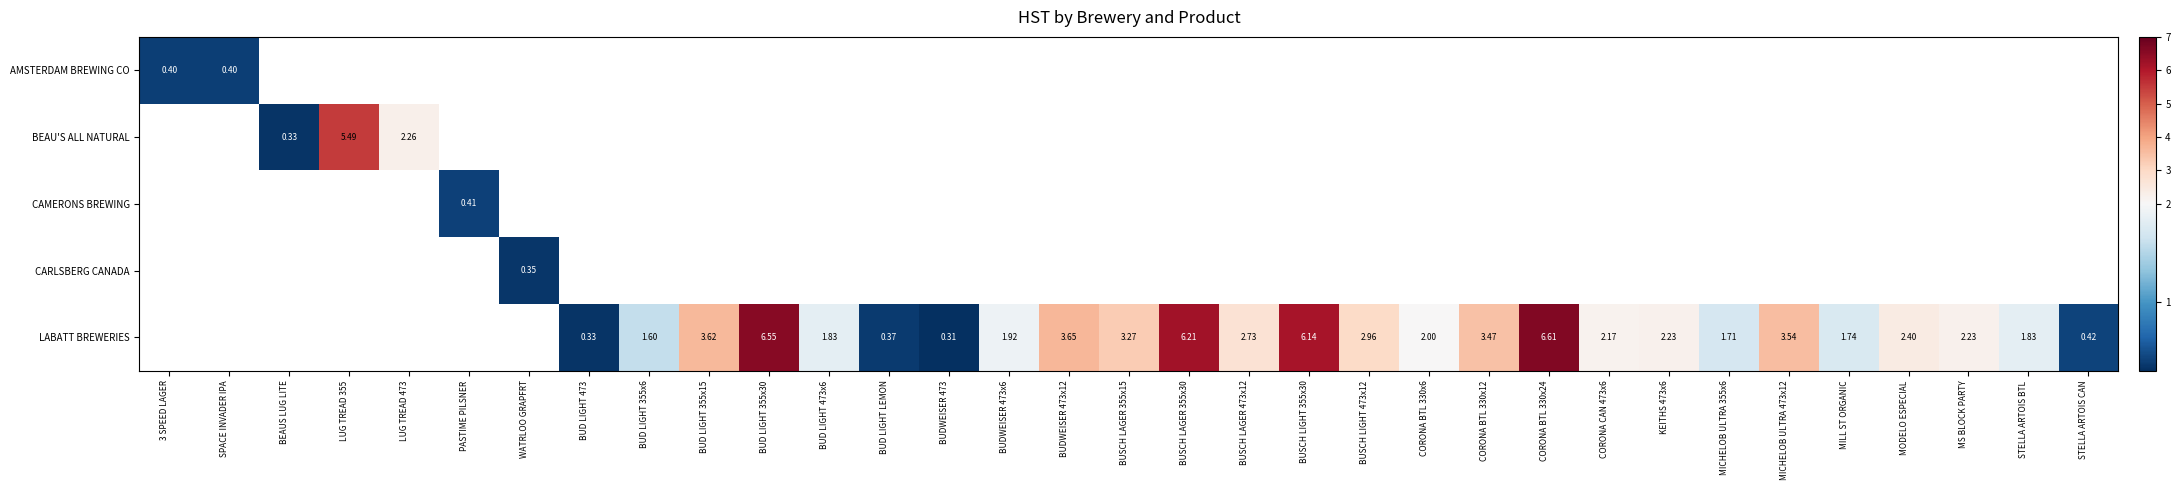

At how many categories does at least one series exceed 4?

5